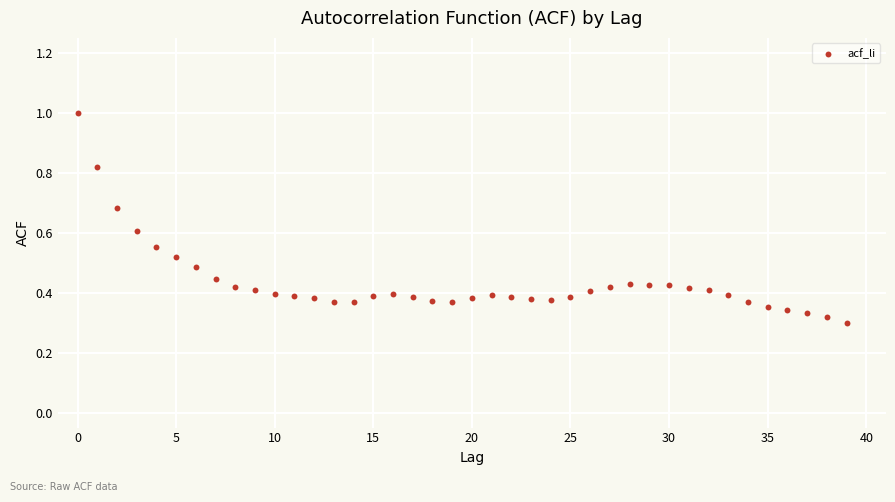

How many data points are displayed?

40